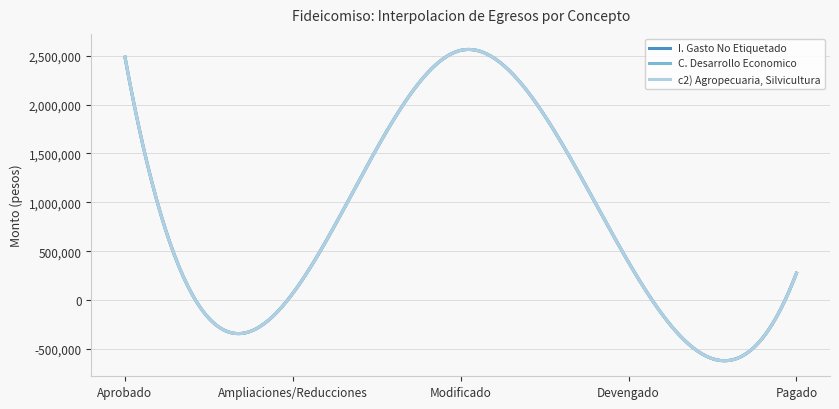

Reading right to left, list all the values displayed in this chart.

I. Gasto No Etiquetado: 275679.3	386808.4	2555297.1	69996.3	2485300.8
C. Desarrollo Economico: 275679.3	386808.4	2555297.1	69996.3	2485300.8
c2) Agropecuaria, Silvicultura: 275679.3	386808.4	2555297.1	69996.3	2485300.8